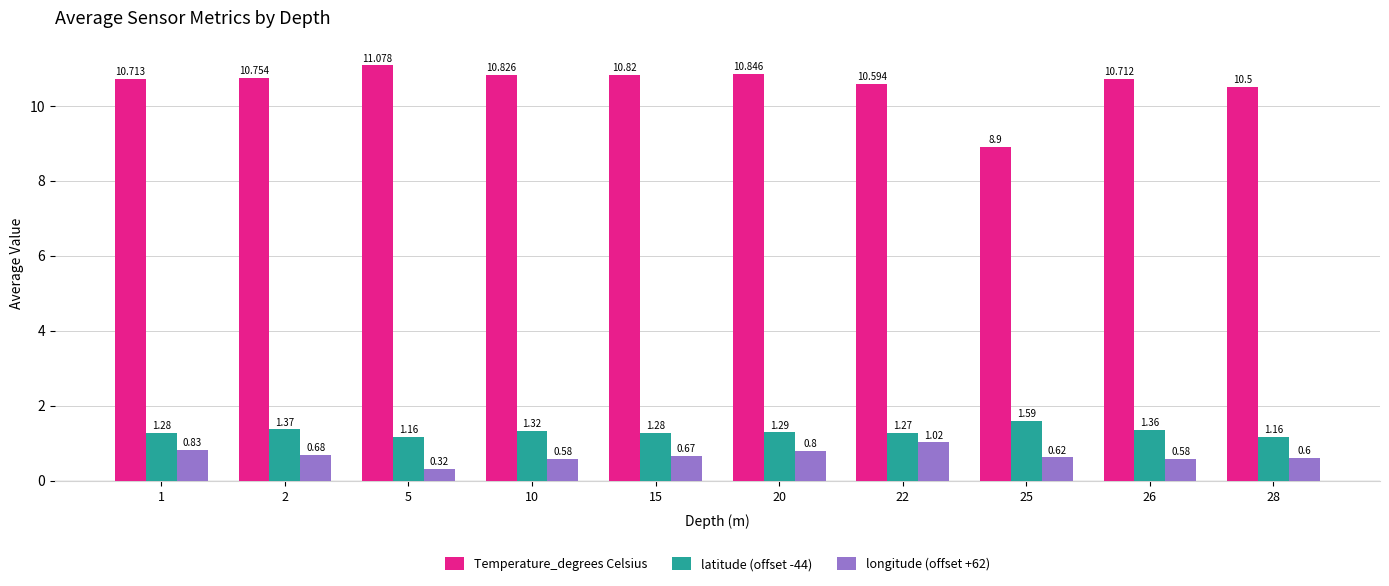

What value does the longitude (offset +62) series have at 25?

0.6